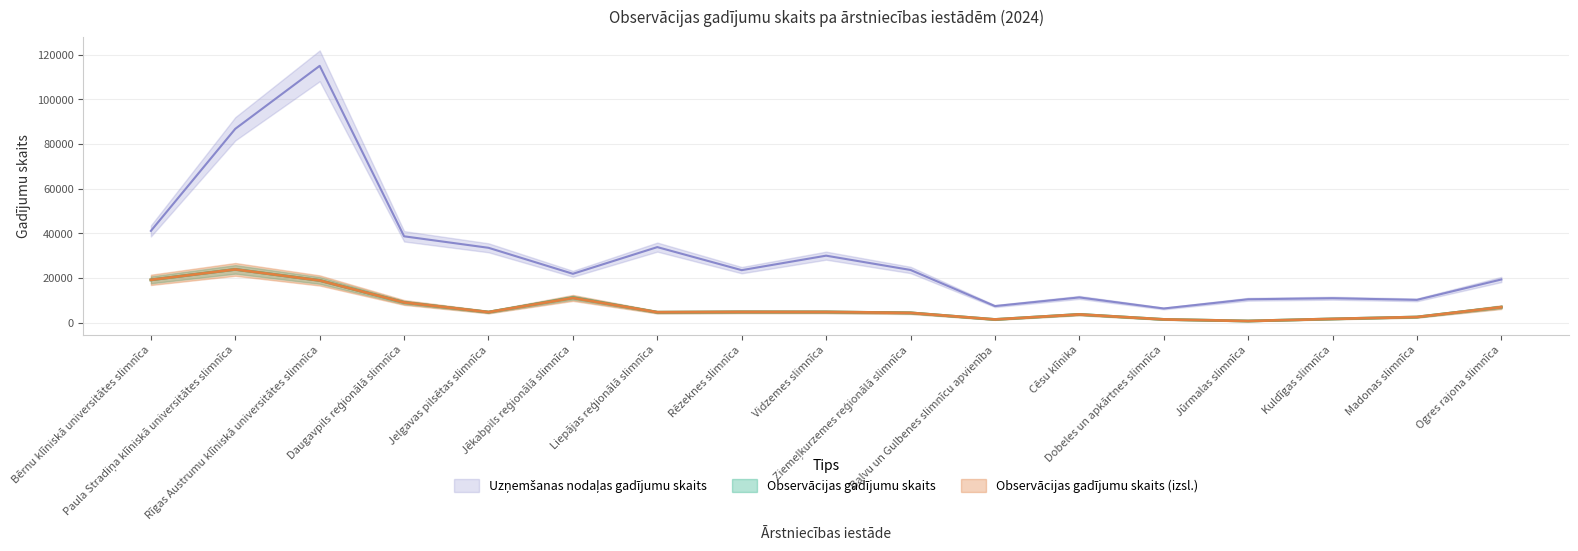

True or false: Observācijas gadījumu skaits (izsl.) has more than 2 points higher than both neighbors.

True